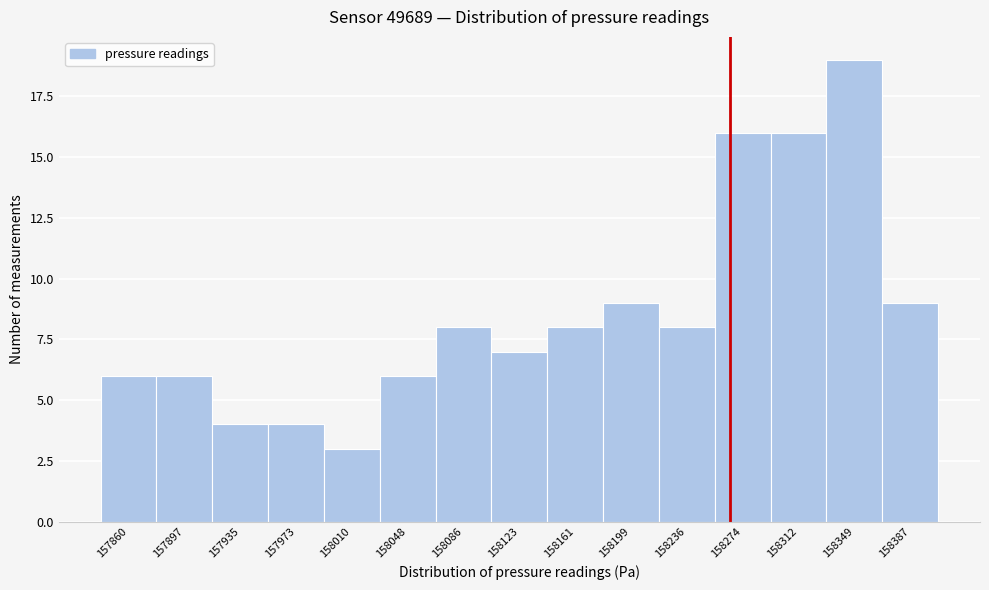

Reading left to right, what are all the values shown in this chart?

6	6	4	4	3	6	8	7	8	9	8	16	16	19	9